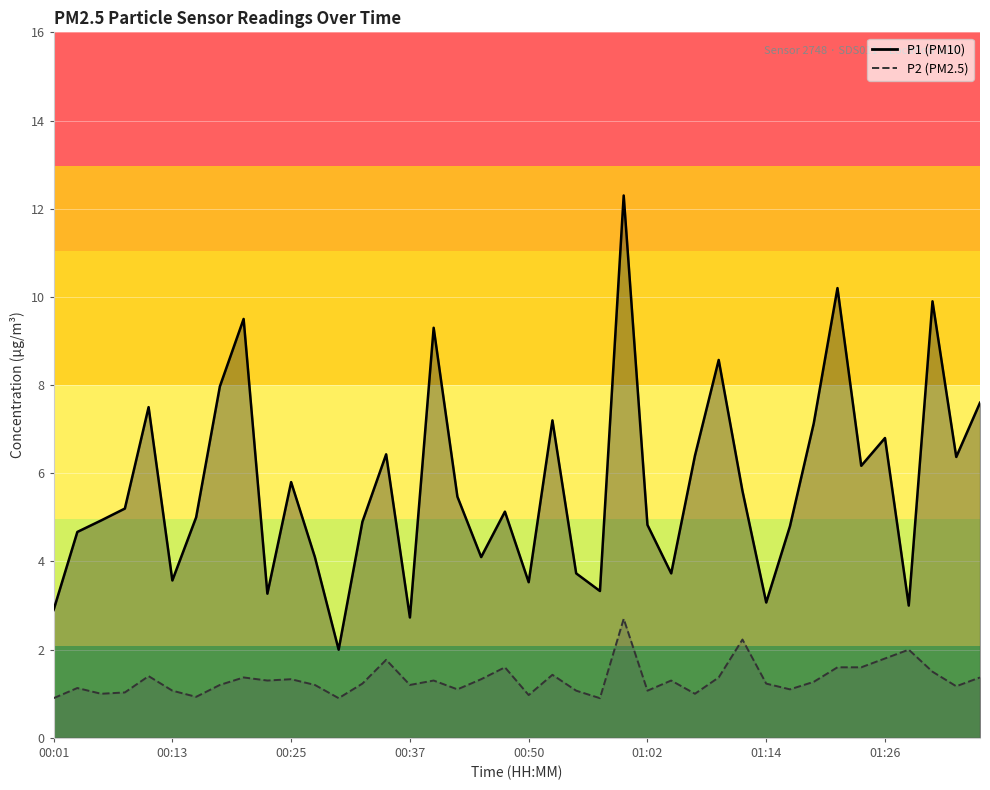

Count the number of data series in this chart.

2